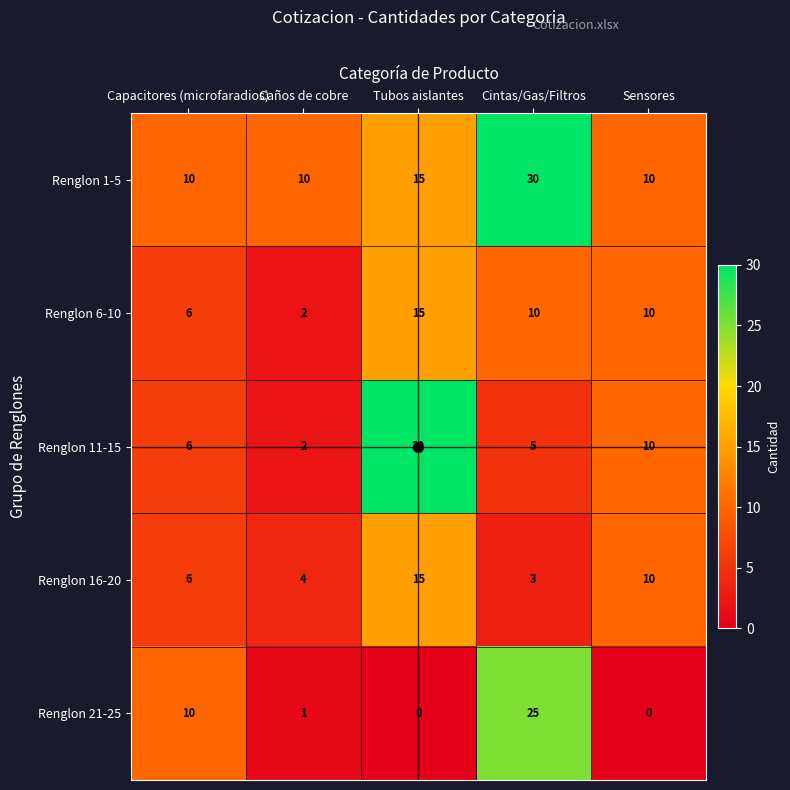

At which label does Renglon 6-10 first exceed 10?

Tubos aislantes